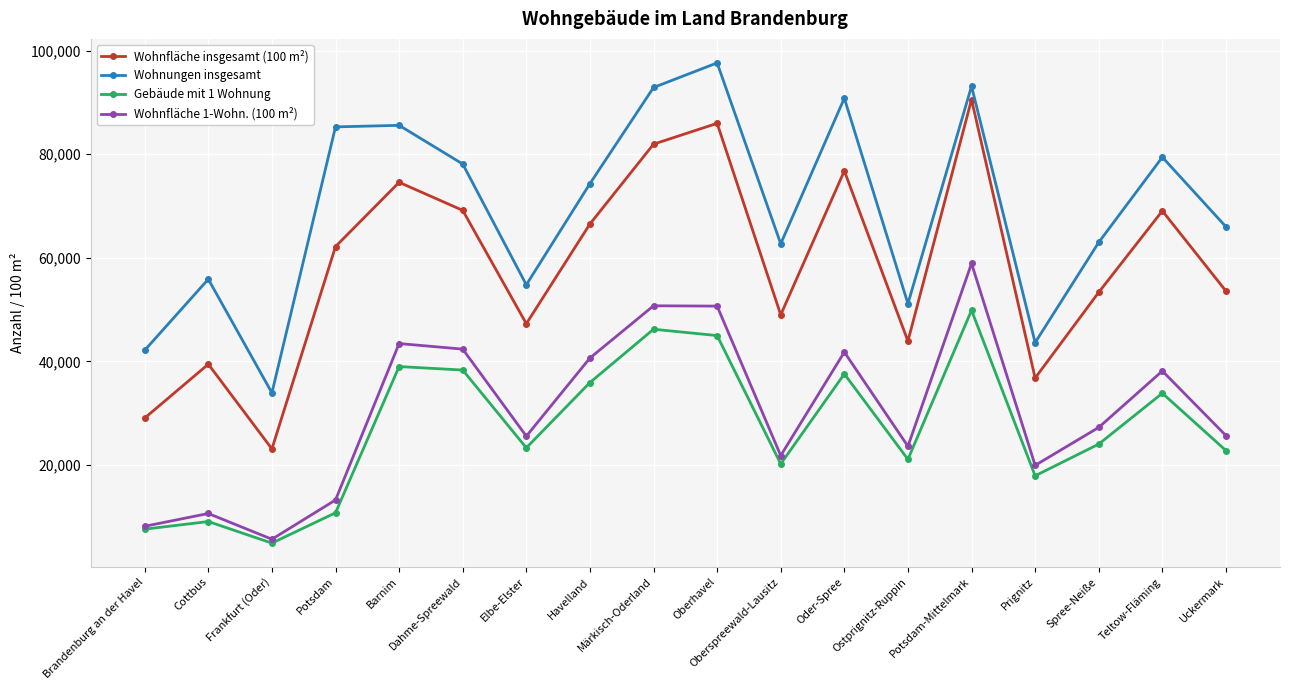

Rank the series at Oberhavel from lowest to highest value.

Gebäude mit 1 Wohnung, Wohnfläche 1-Wohn. (100 m²), Wohnfläche insgesamt (100 m²), Wohnungen insgesamt